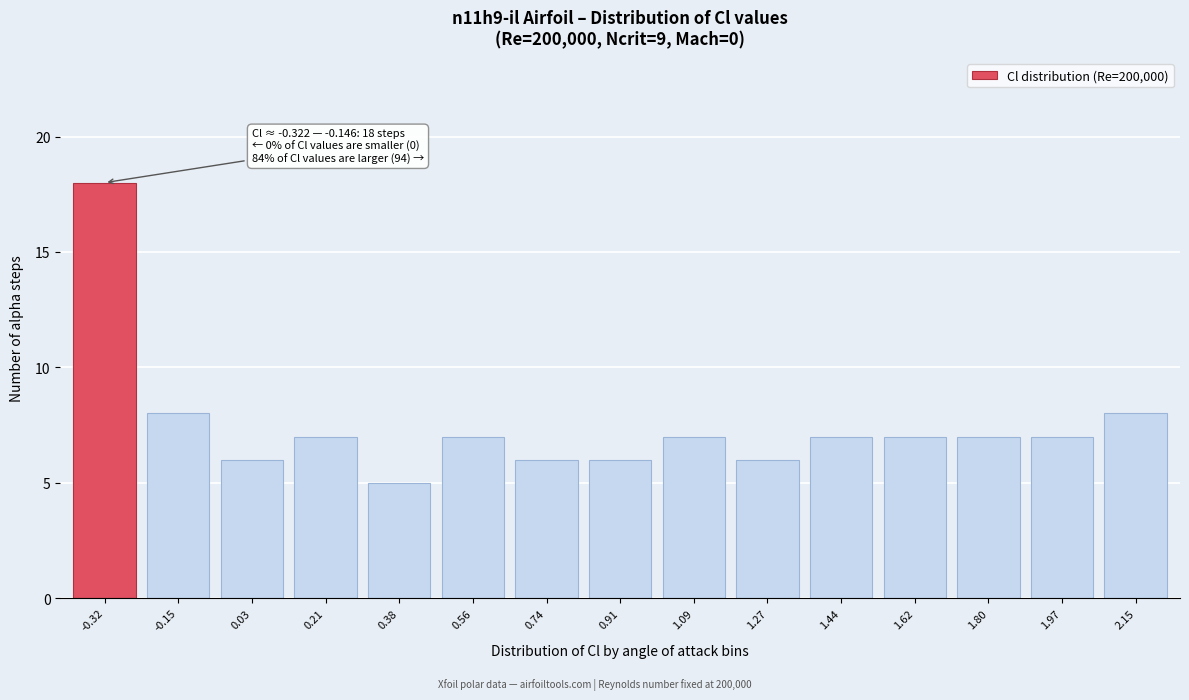

Reading left to right, extract all data points from this chart.

-0.32=18	-0.15=8	0.03=6	0.21=7	0.38=5	0.56=7	0.74=6	0.91=6	1.09=7	1.27=6	1.44=7	1.62=7	1.80=7	1.97=7	2.15=8